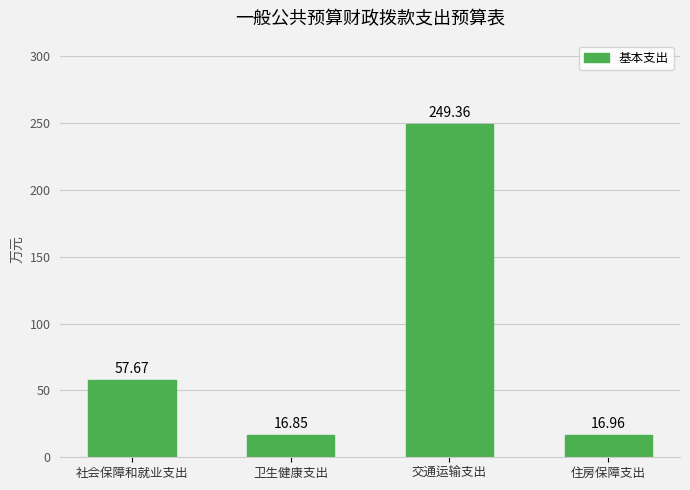

What position from the left is 卫生健康支出?

2